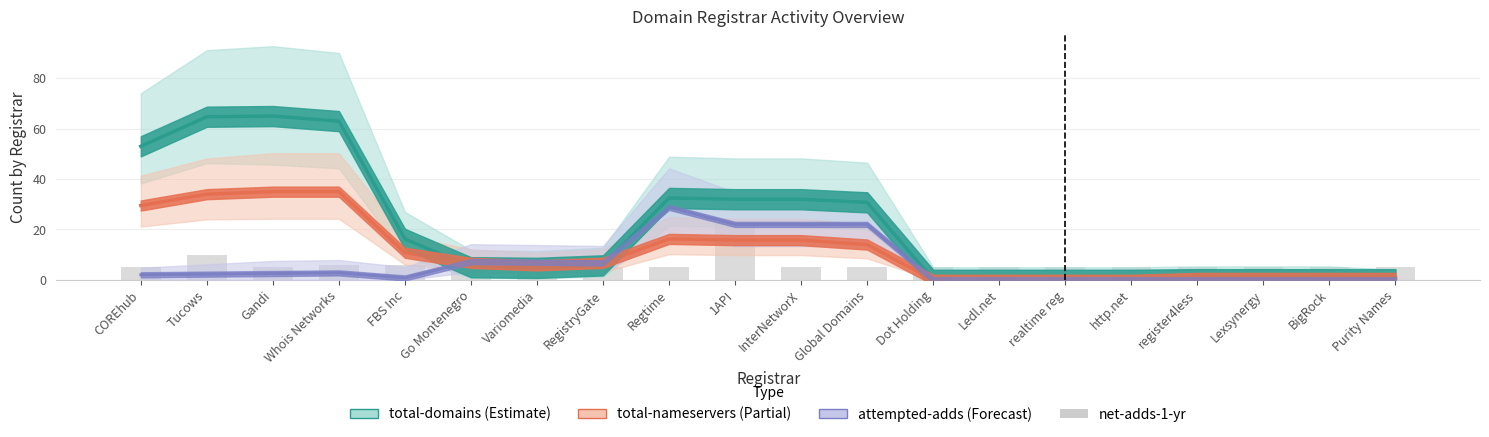

List the series in order of their peak value, highest first.

total-domains, total-nameservers, attempted-adds, net-adds-1-yr